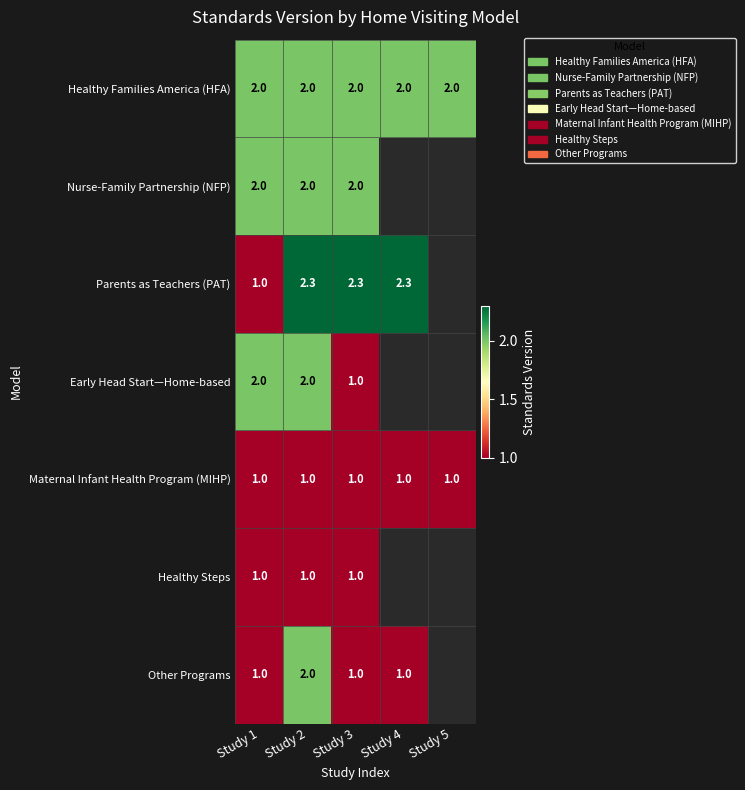

Is it true that Healthy Steps equals 1.0 at Study 1?

True